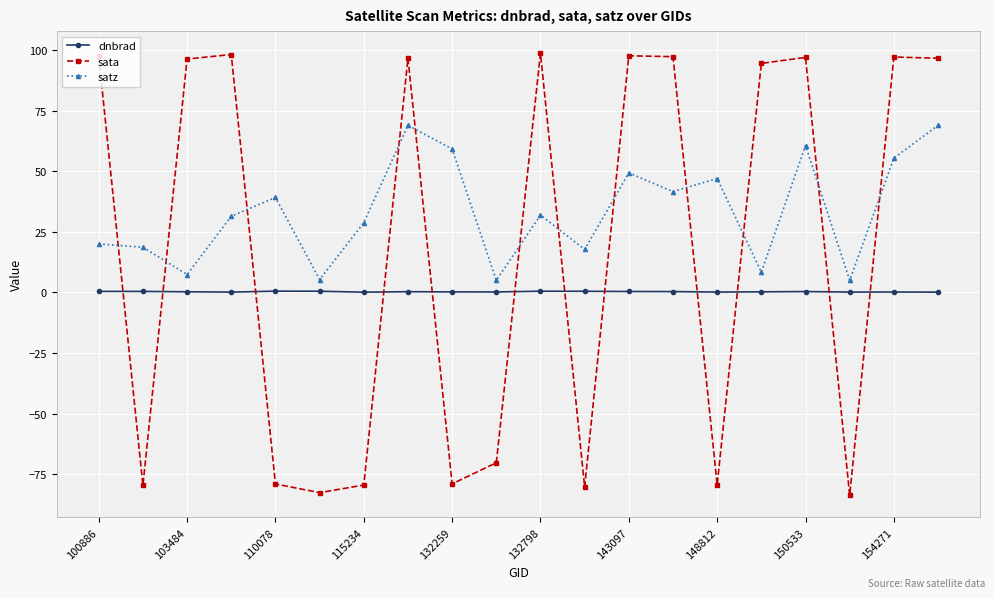

What is the highest value of the sata series?

98.7